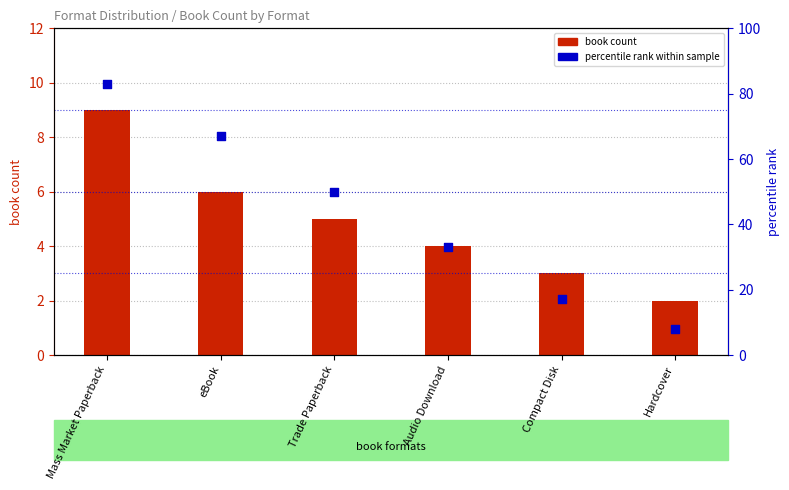

Which series has the widest spread of Y values?

percentile rank